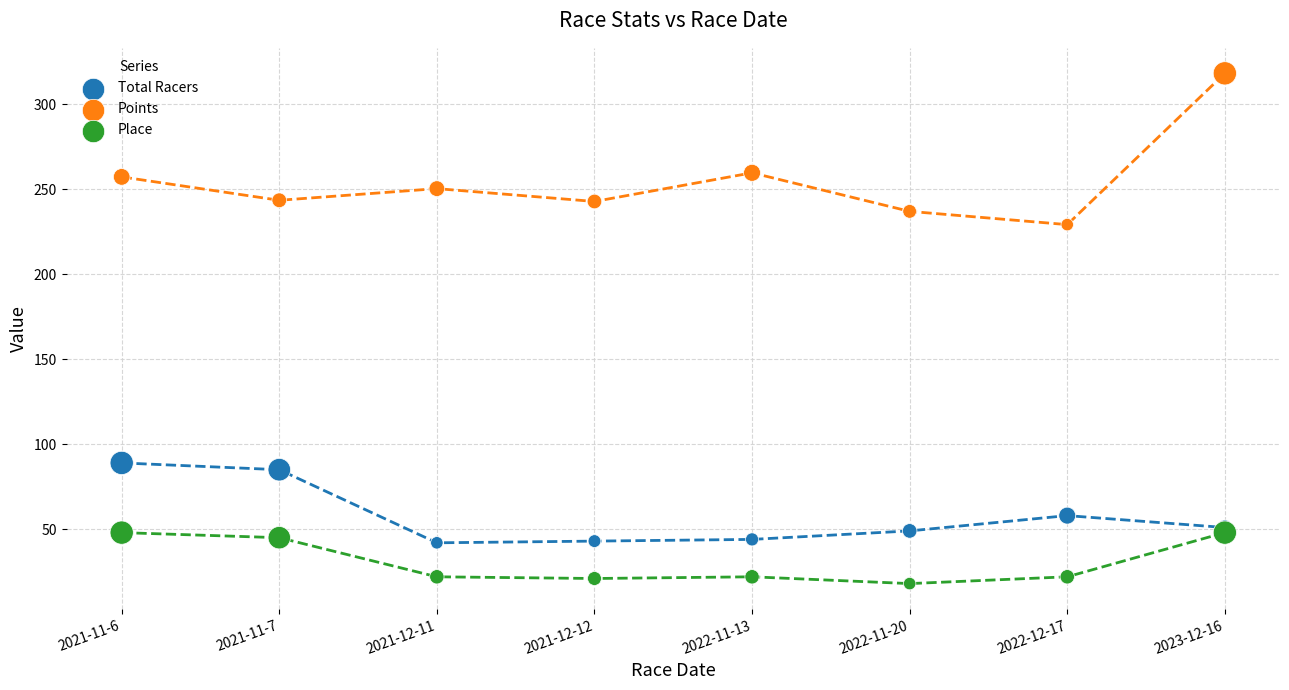

Which series reaches the maximum Y coordinate?

Points